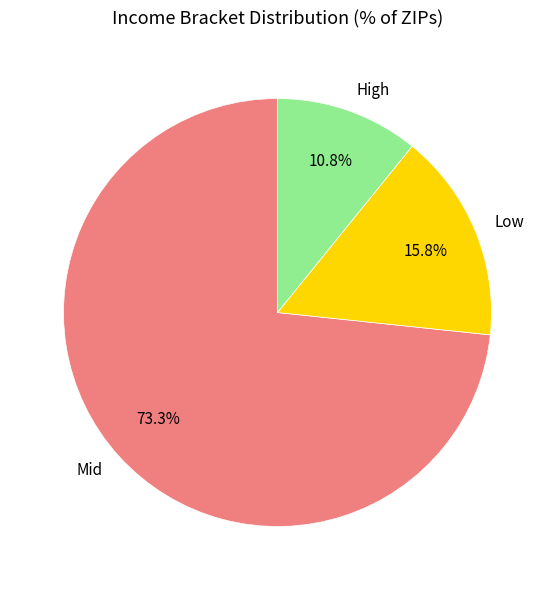

Rank the categories by value from lowest to highest.

High, Low, Mid